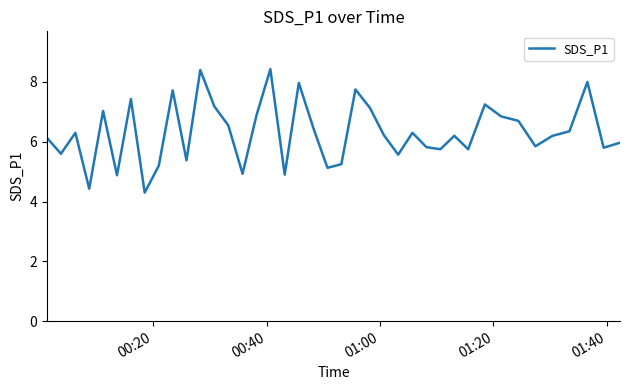

What is the maximum value shown in the chart?

8.4